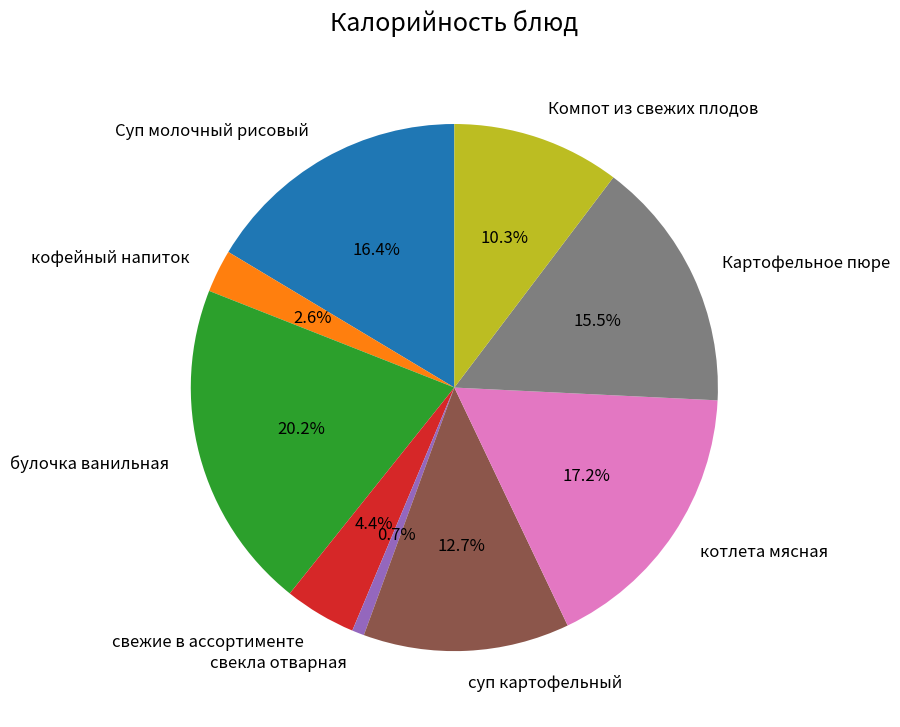

Rank the categories by value from lowest to highest.

свекла отварная, кофейный напиток, свежие в ассортименте, Компот из свежих плодов, суп картофельный, Картофельное пюре, Суп молочный рисовый, котлета мясная, булочка ванильная